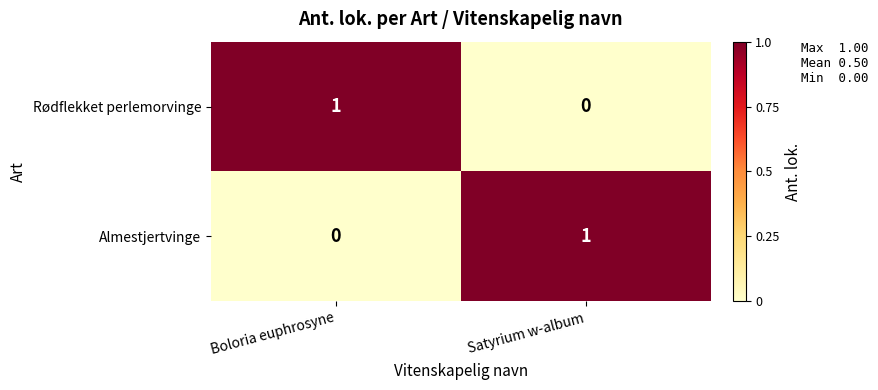

At which label is Rødflekket perlemorvinge closest to 0?

Satyrium w-album